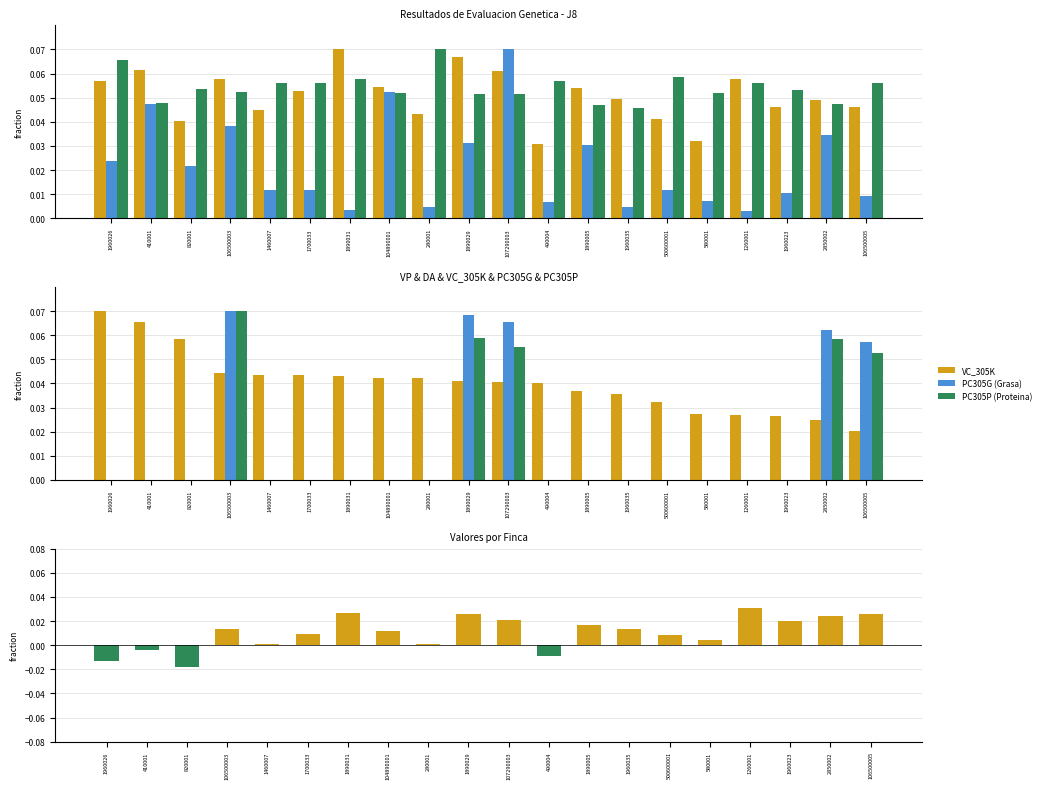

What position from the right is 490004?

9